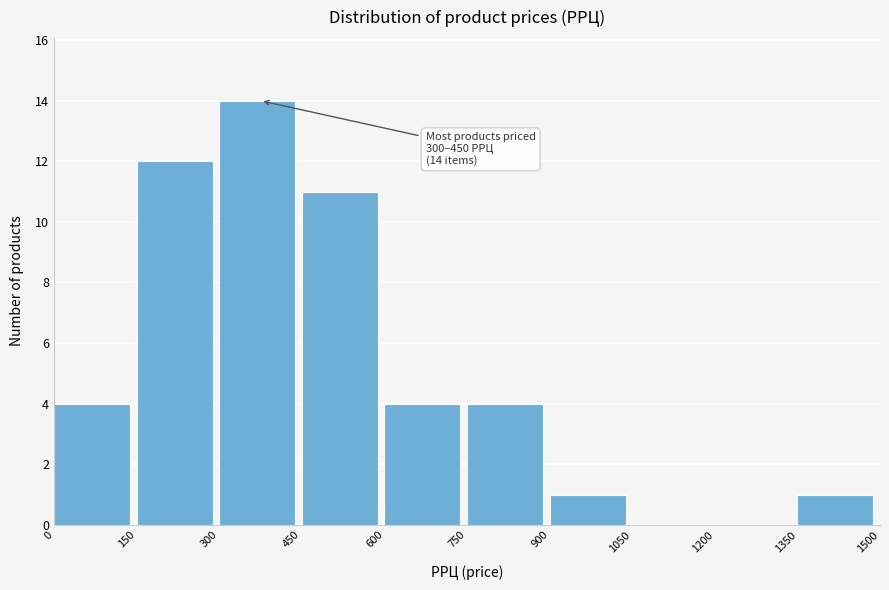

Which range on the x-axis has the tallest bar?

300 to 450